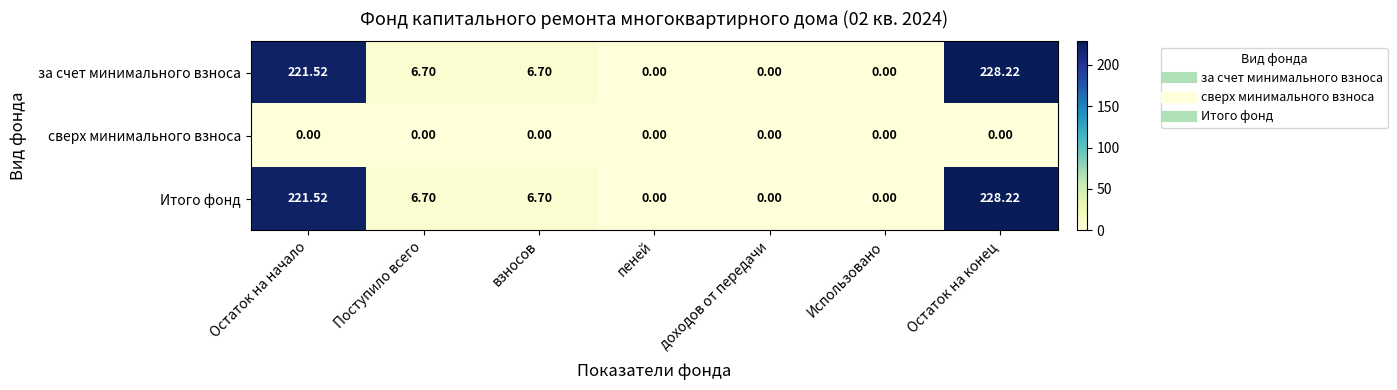

Which category has the highest value across all series?

Остаток на конец